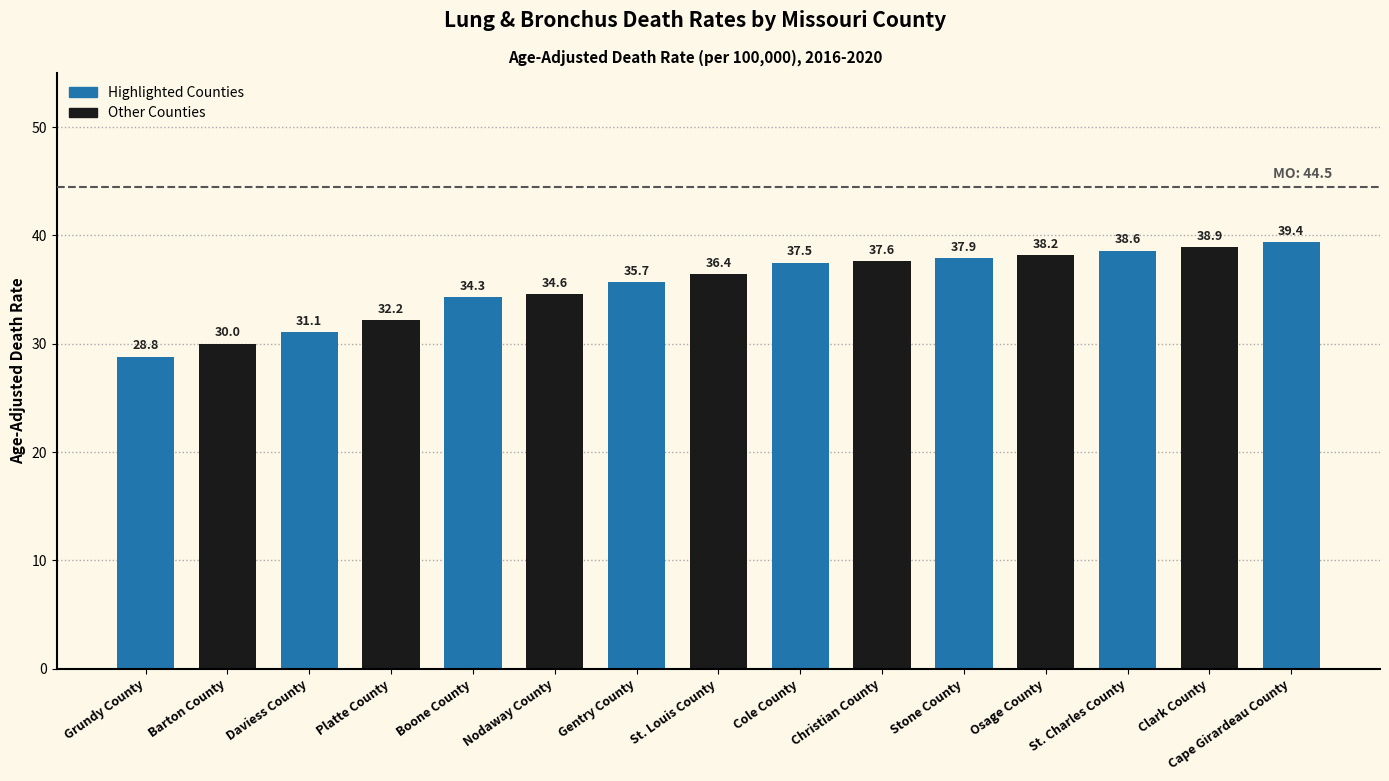

What is the sum of all values?

531.2